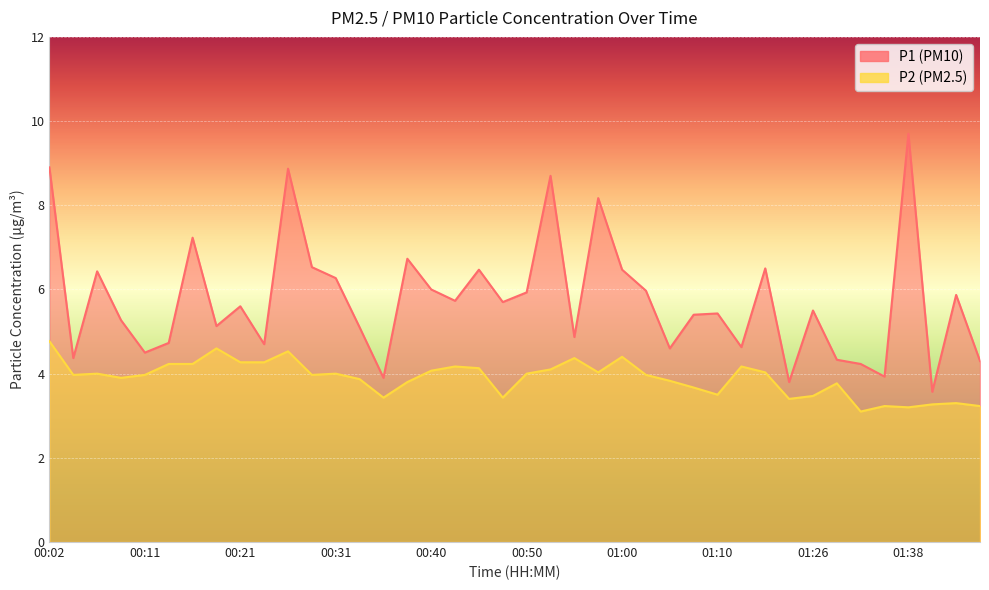

At which category does P2 reach its first local peak?

00:06